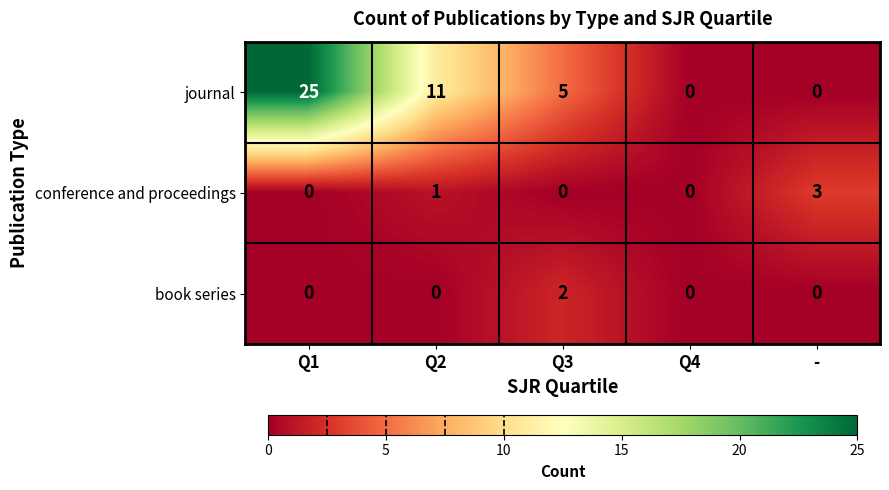

Which label corresponds to the largest value in the chart?

Q1